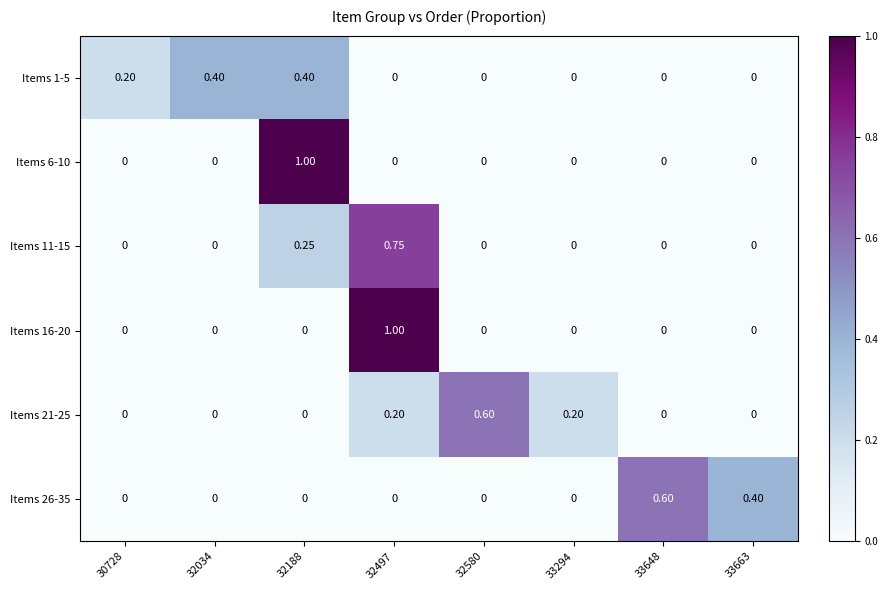

Is the value of Items 6-10 at 32188 greater than the value of Items 11-15 at 33294?

Yes